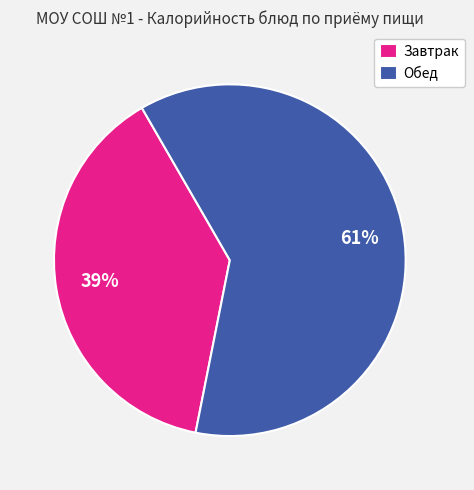

Rank the categories by value from highest to lowest.

Обед, Завтрак